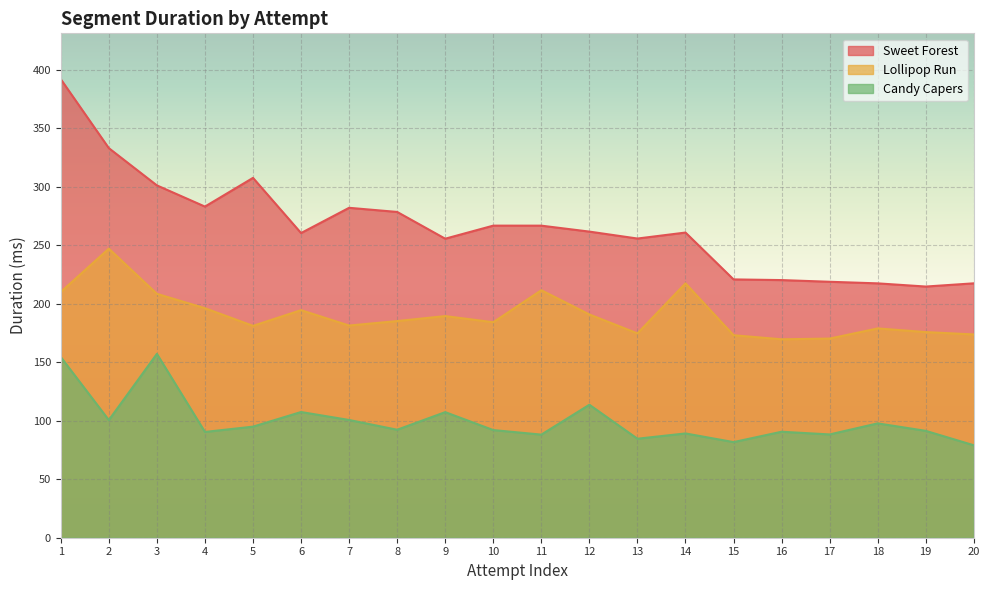

At which category is the sum across all series the highest?

1